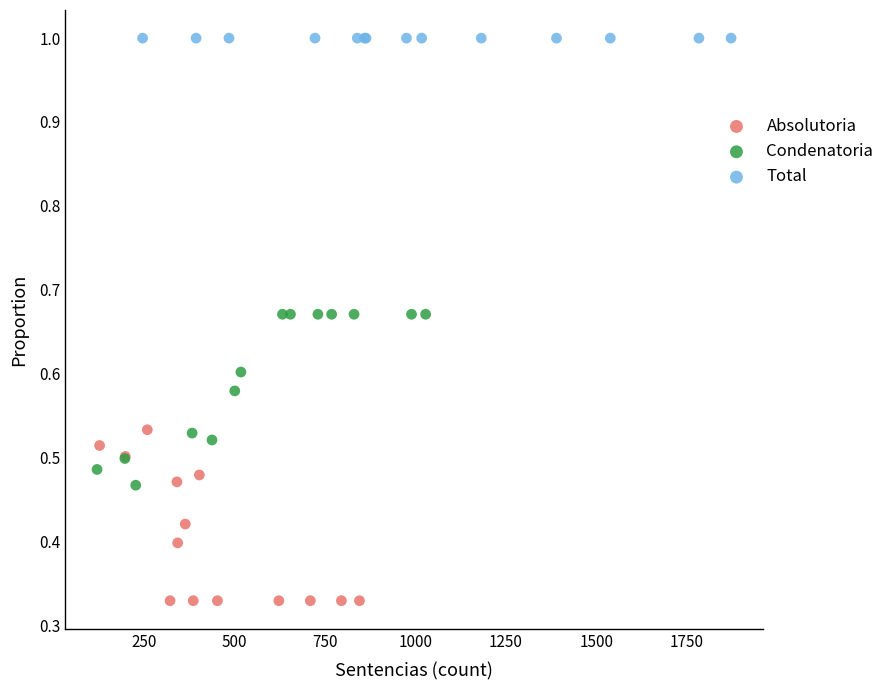

Which series contains the lowest Y value?

Absolutoria